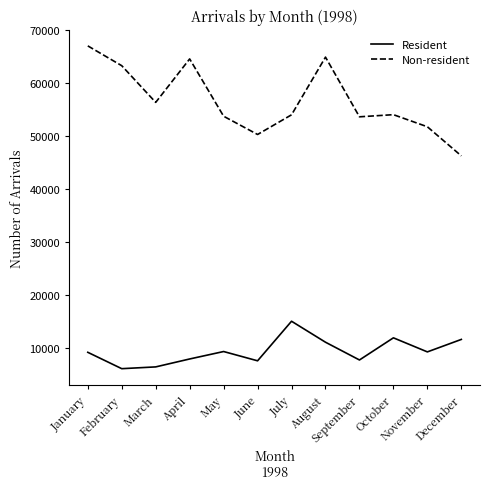

List the series in order of their overall mean, highest first.

Non-resident, Resident